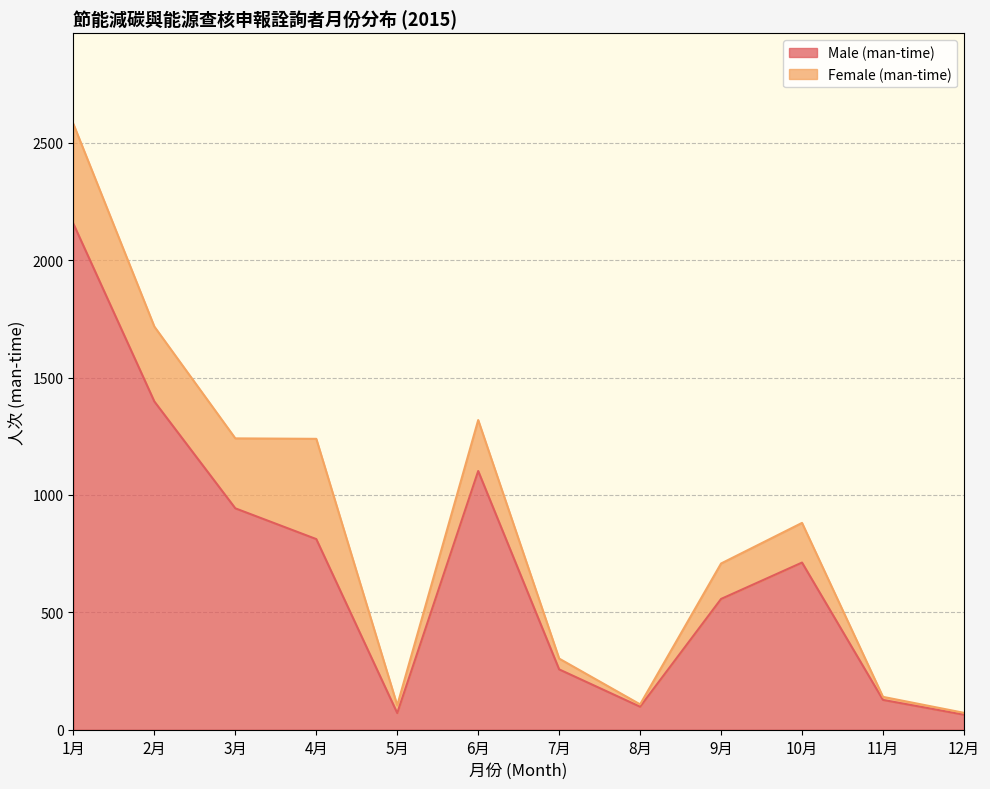

True or false: the data shows 1181 at 10月.

False